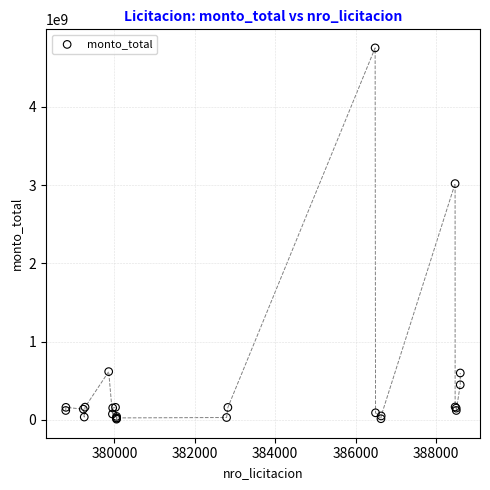

What Y value in the scatter plot is closest to 2381482750?

3019690000